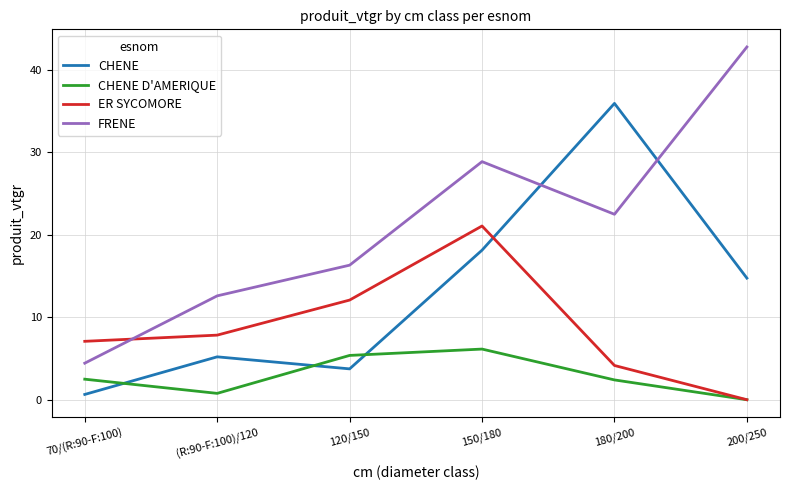

At how many categories does at least one series exceed 31?

2